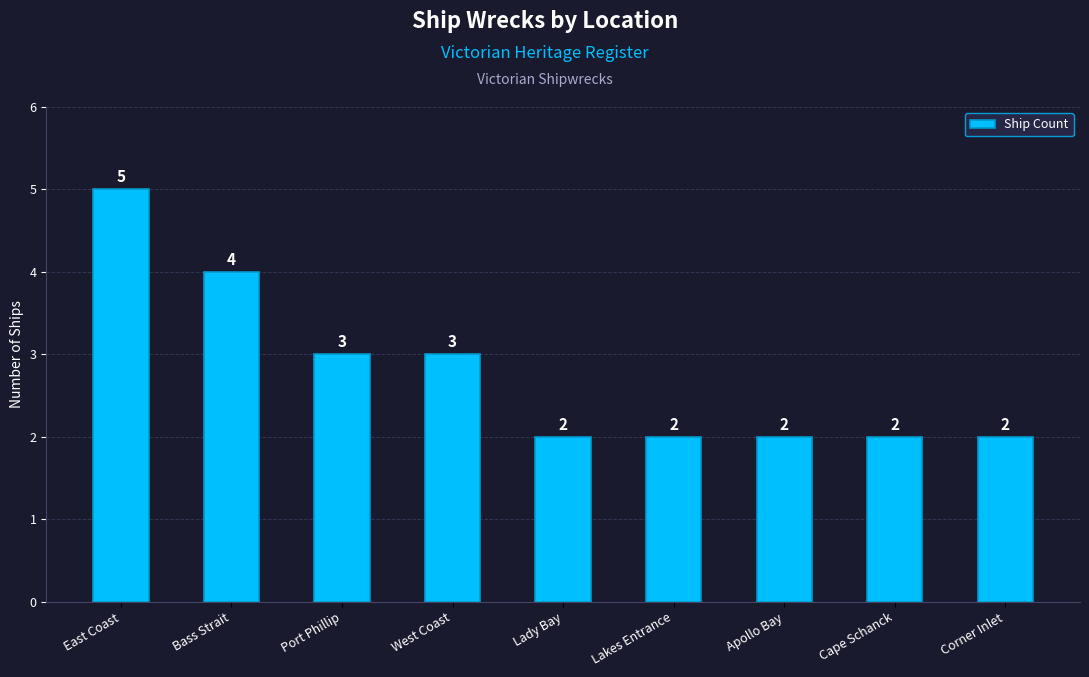

What is the approximate value at Bass Strait?

4